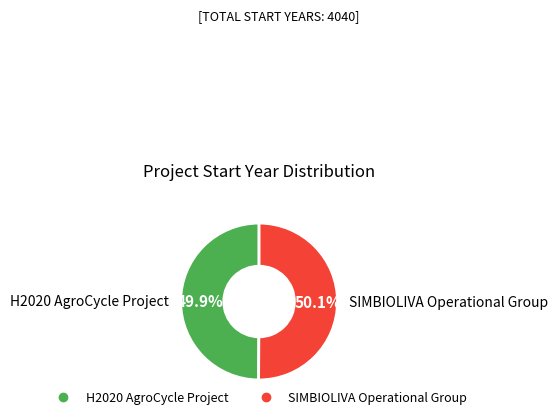

True or false: H2020 AgroCycle Project accounts for 50% of the total.

True